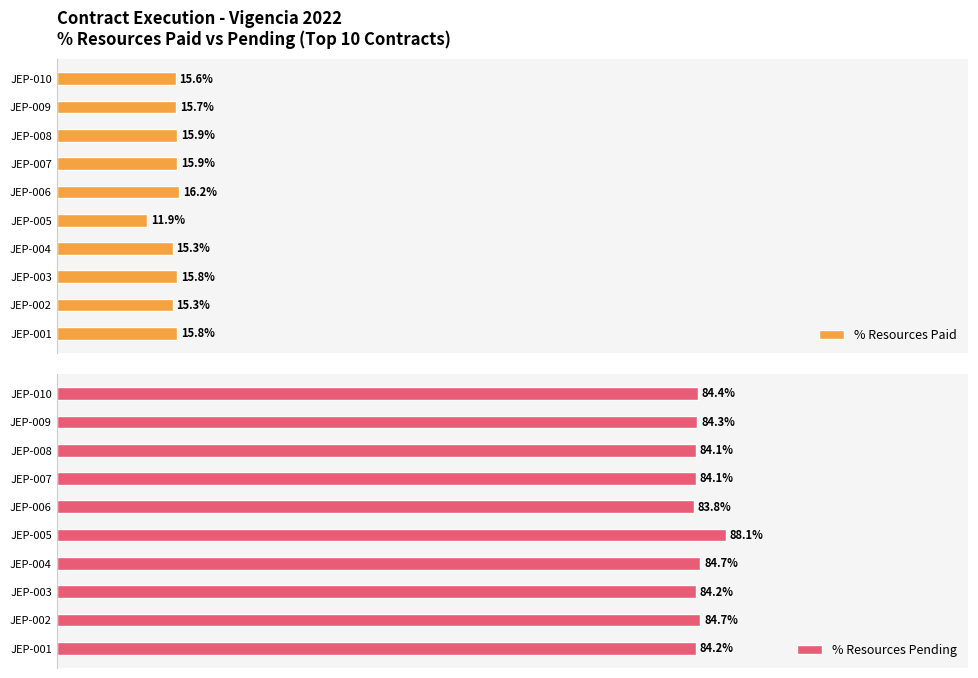

Which category has the lowest value in the % Resources Paid series?

JEP-005